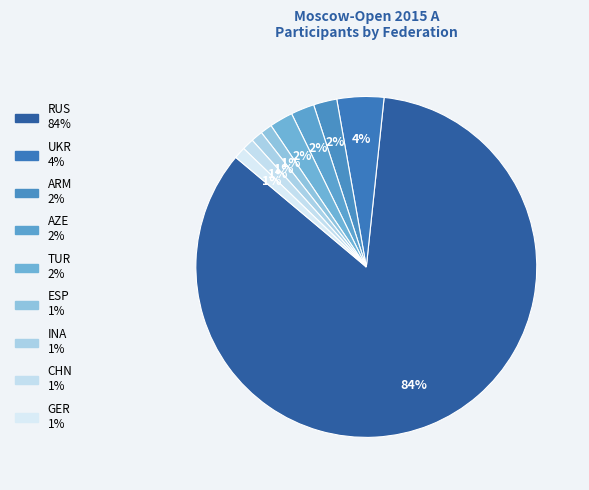

Is the sum of GER and CHN greater than half?

No